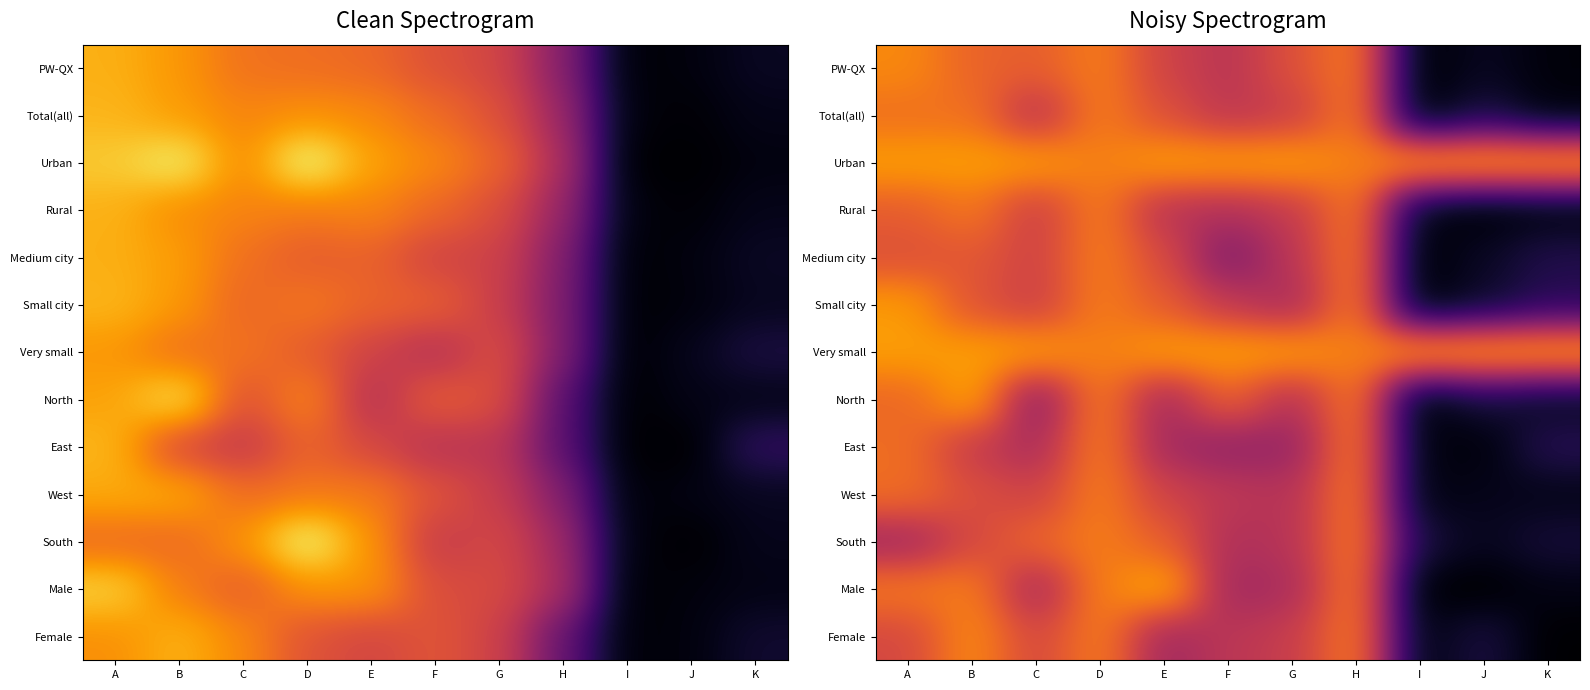

At how many categories does at least one series exceed 25?

11